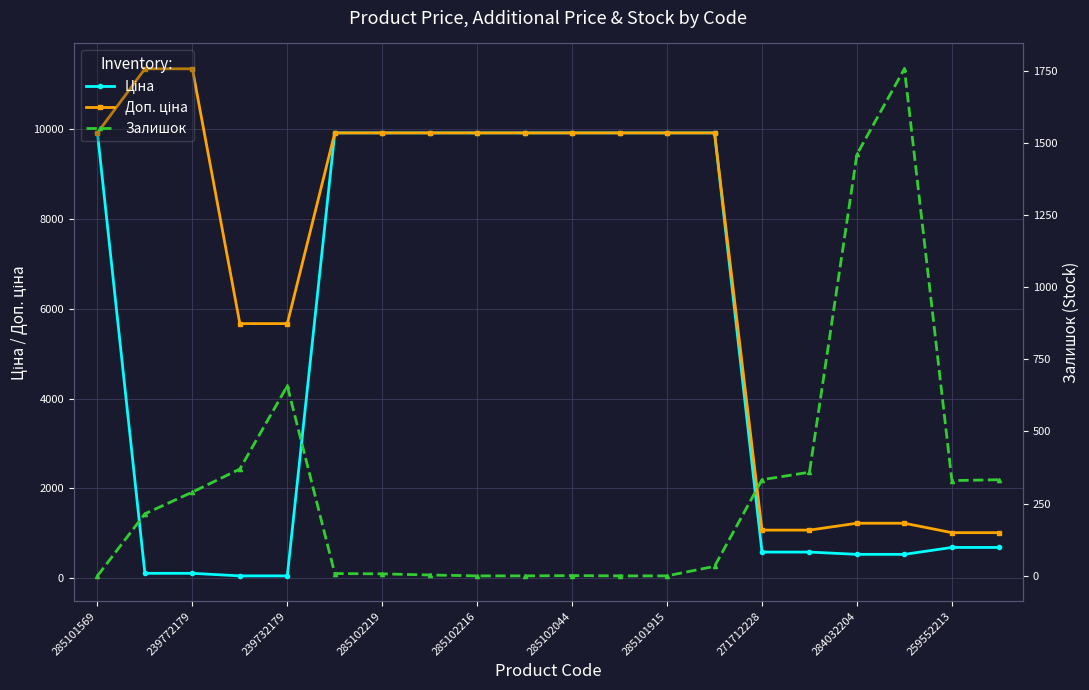

Count the number of categories in the chart.

20